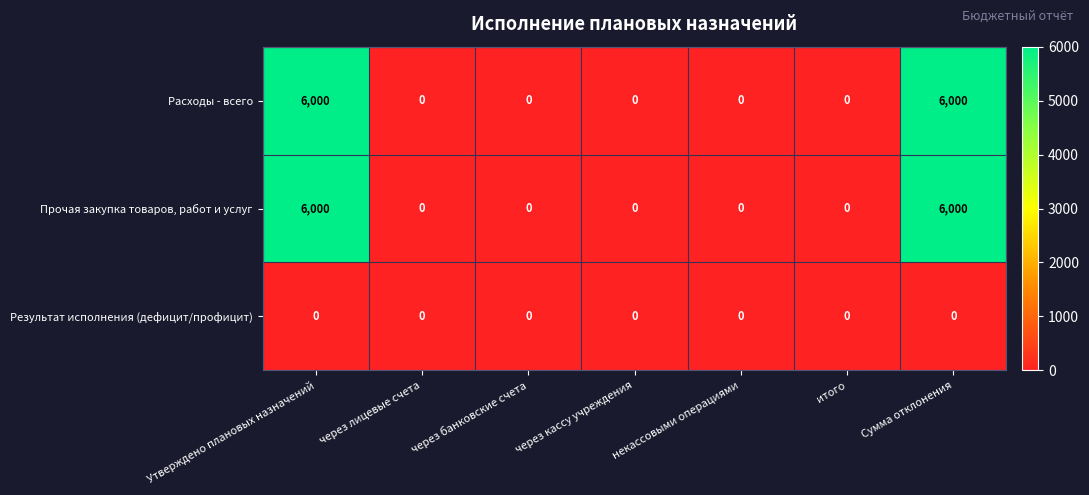

Is it true that Прочая закупка товаров, работ и услуг equals 4034 at через кассу учреждения?

False